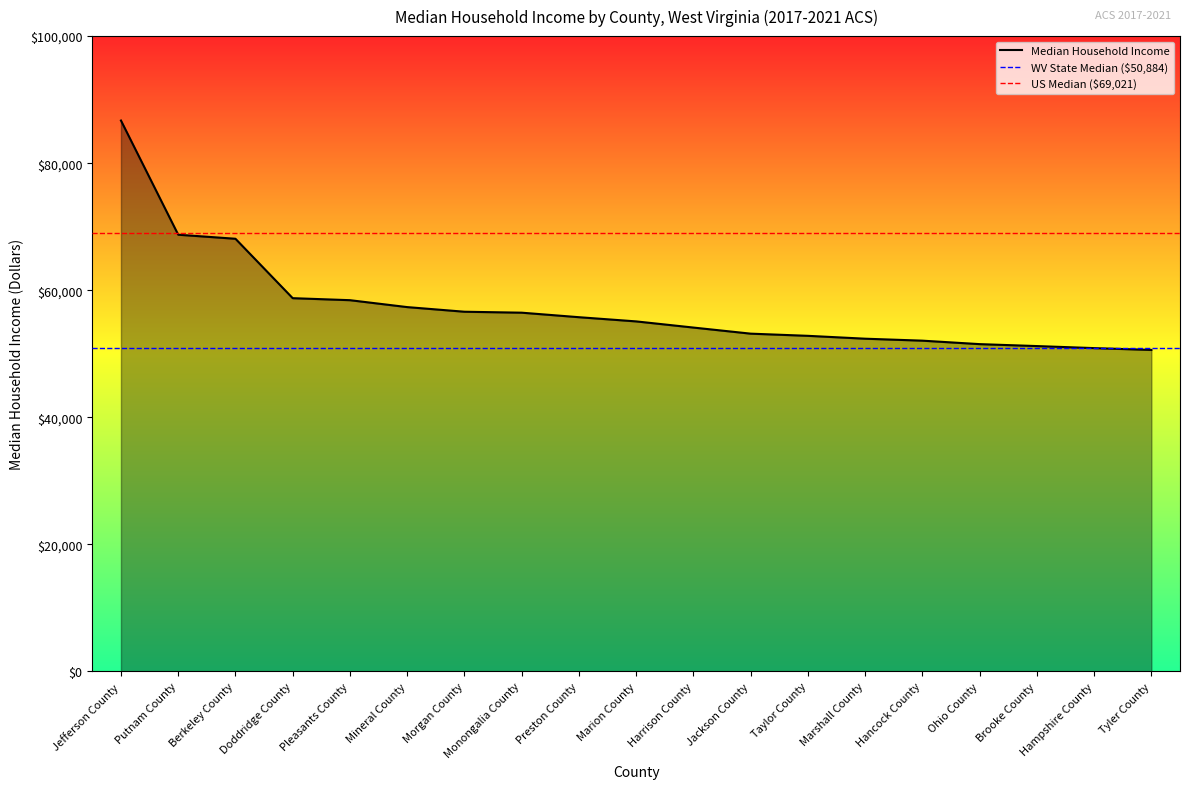

Which has a higher value, Doddridge County or Taylor County?

Doddridge County